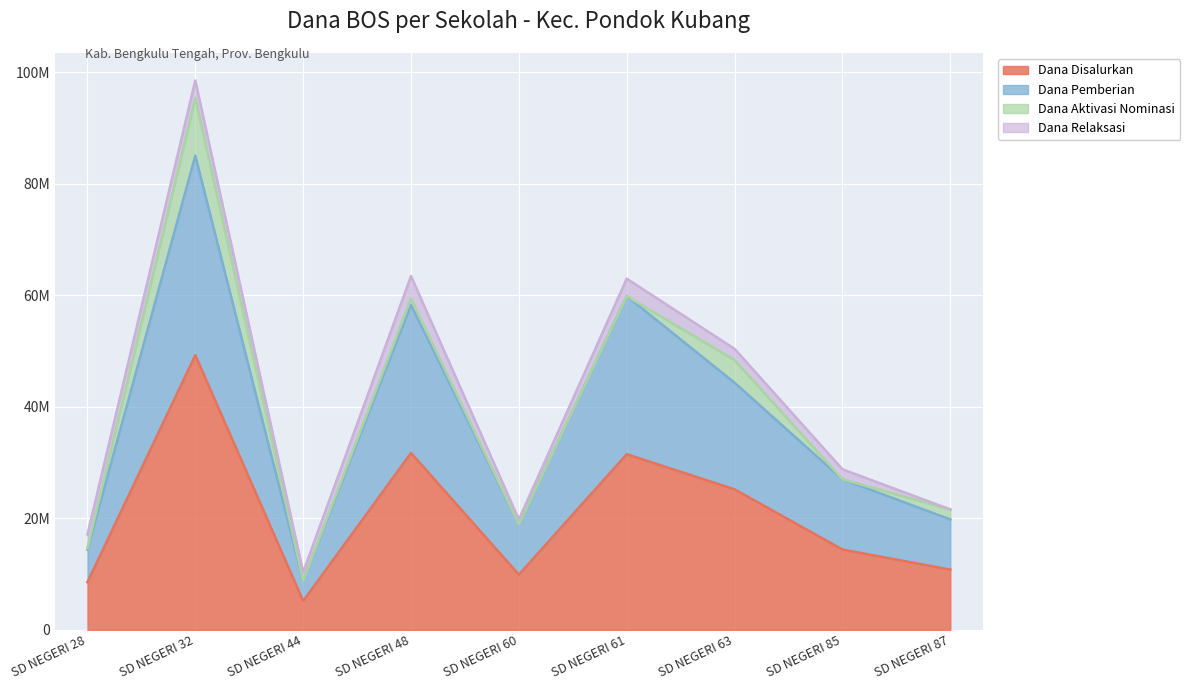

What are all the series names shown in the legend?

Dana Disalurkan, Dana Pemberian, Dana Aktivasi Nominasi, Dana Relaksasi